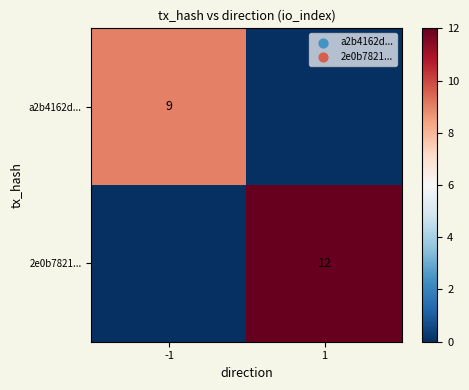

Is the value of 2e0b7821... at 1 greater than the value of a2b4162d... at -1?

Yes